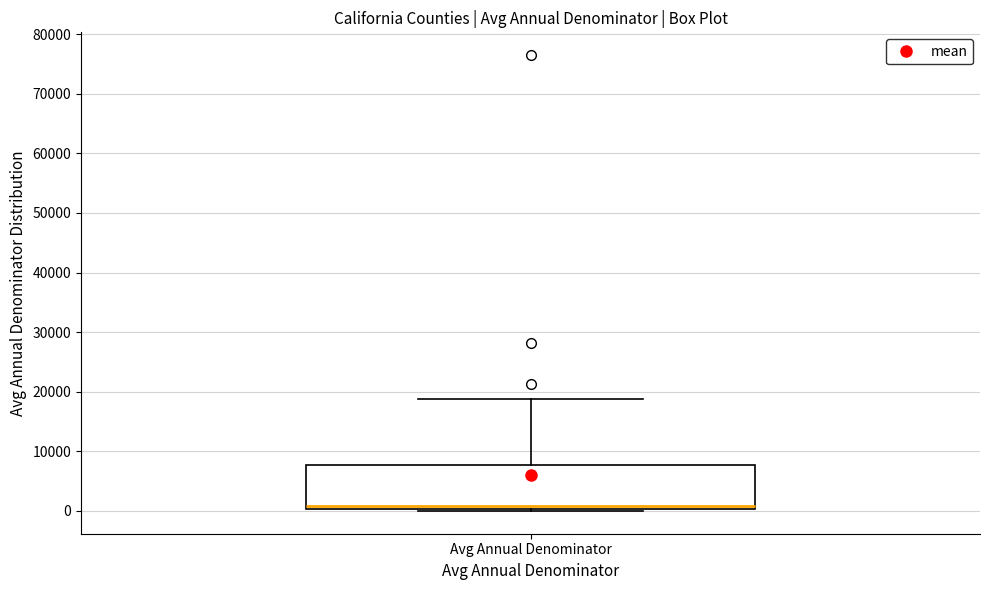

Where is the upper edge of the box for Avg Annual Denominator on the y-axis? The values are not printed on the chart, so give them approximately, as read against the axis.

8000